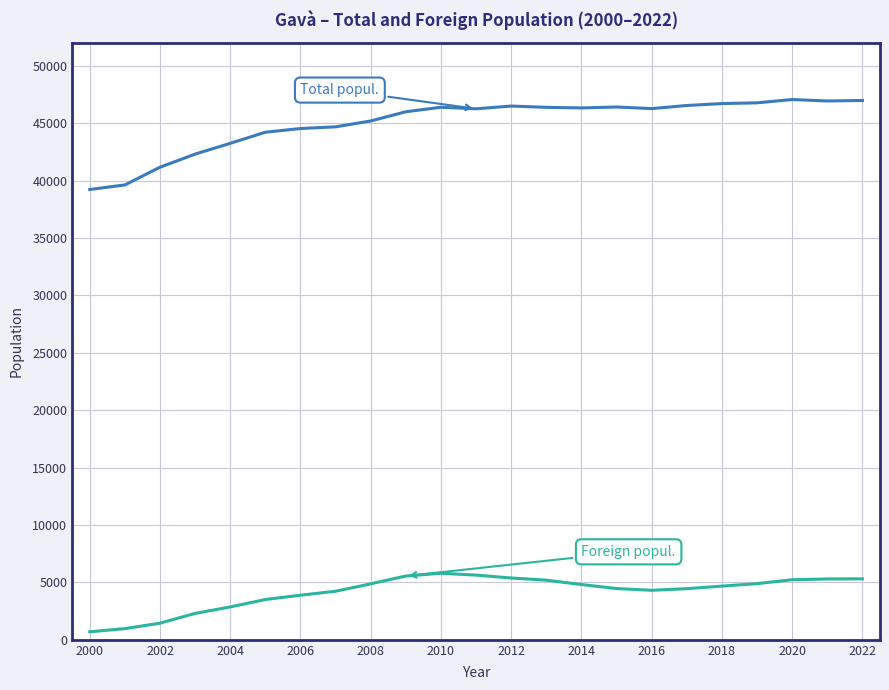

What is the greatest value displayed?

47057